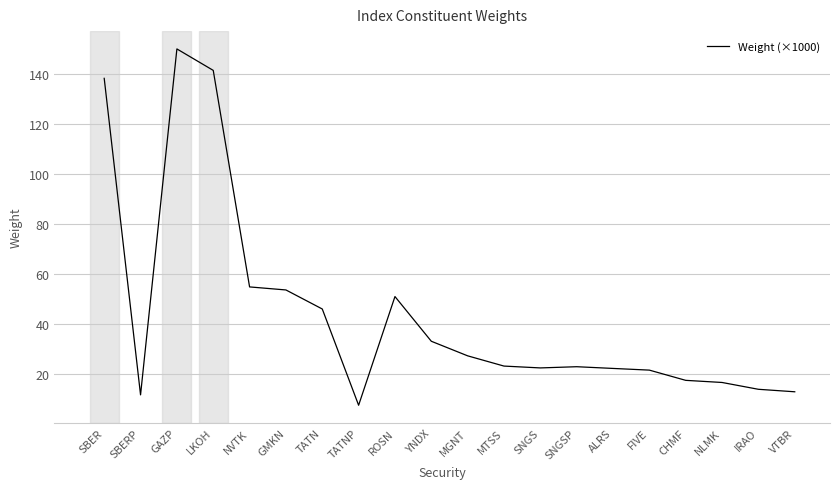

What is the greatest value displayed?

150.0